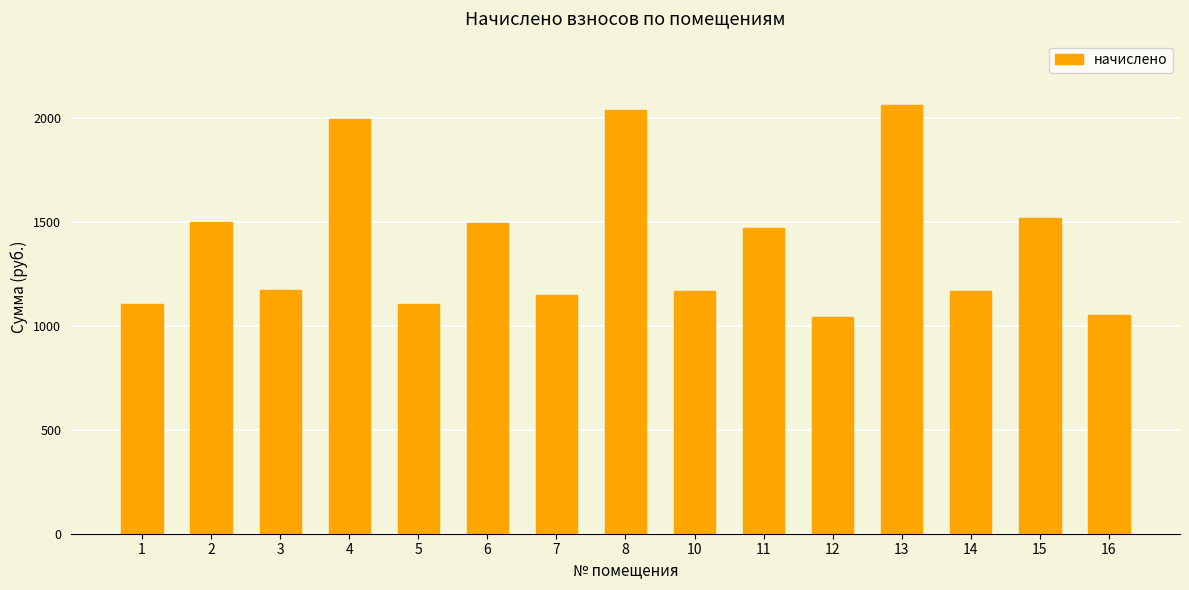

Which category has the highest value across all series?

13